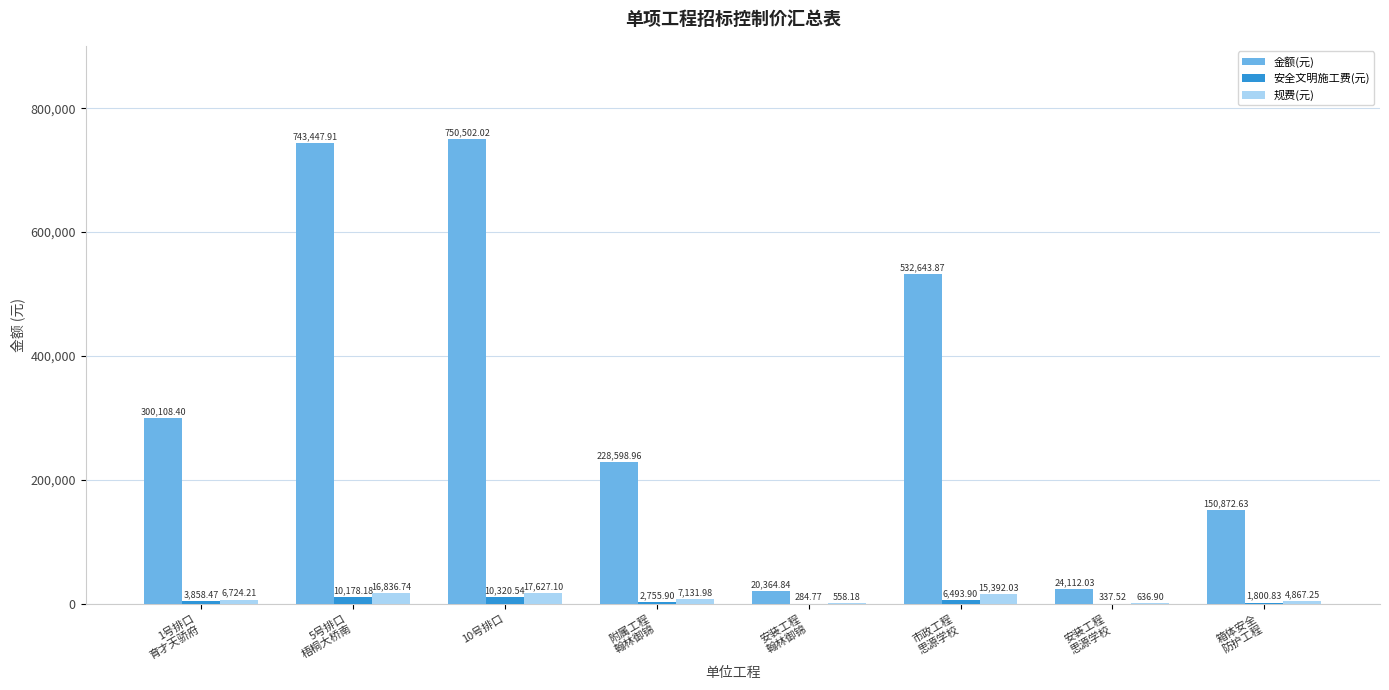

What is the sum of all 规费(元) values?

69774.4